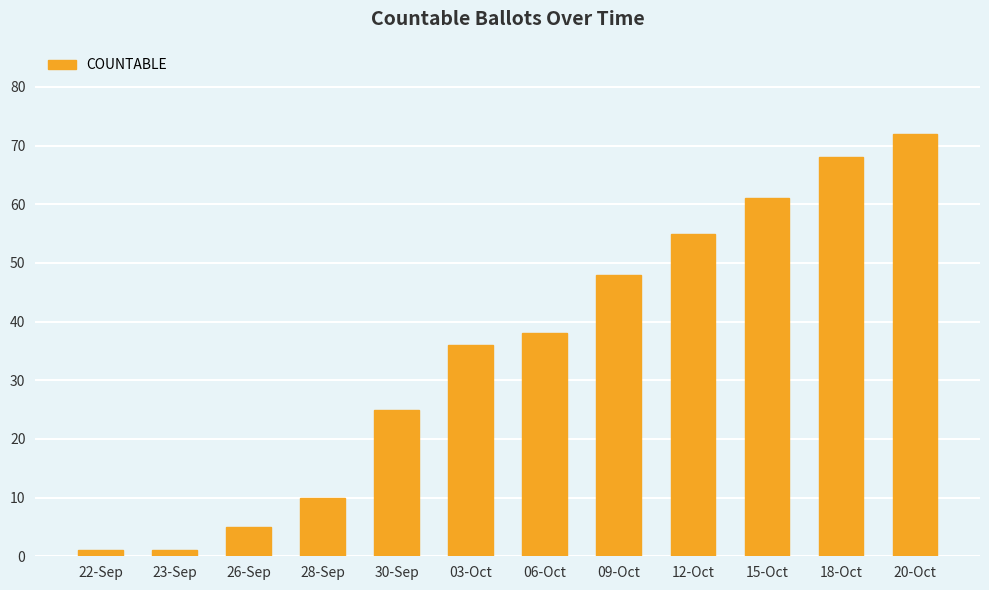

What is the ratio of the value at 09-Oct to the value at 26-Sep?

9.6